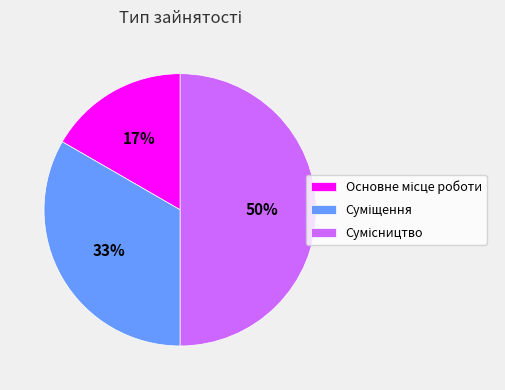

To the nearest percent, what is the average slice percentage?

33%